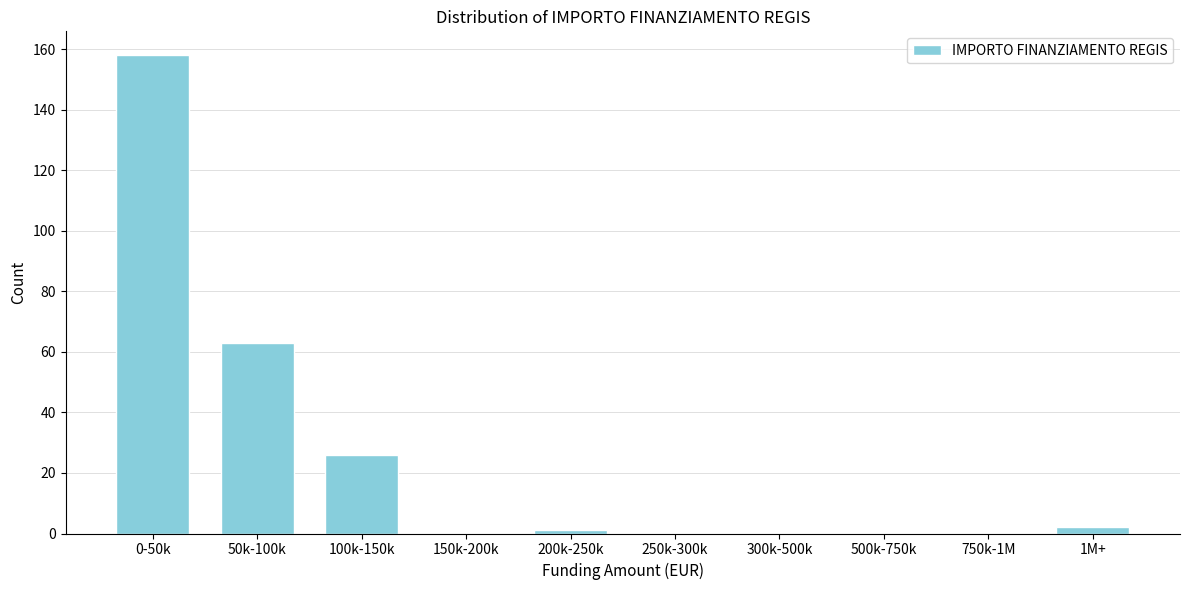

Reading left to right, list all the values displayed in this chart.

0-50k=158	50k-100k=63	100k-150k=26	150k-200k=0	200k-250k=1	250k-300k=0	300k-500k=0	500k-750k=0	750k-1M=0	1M+=2